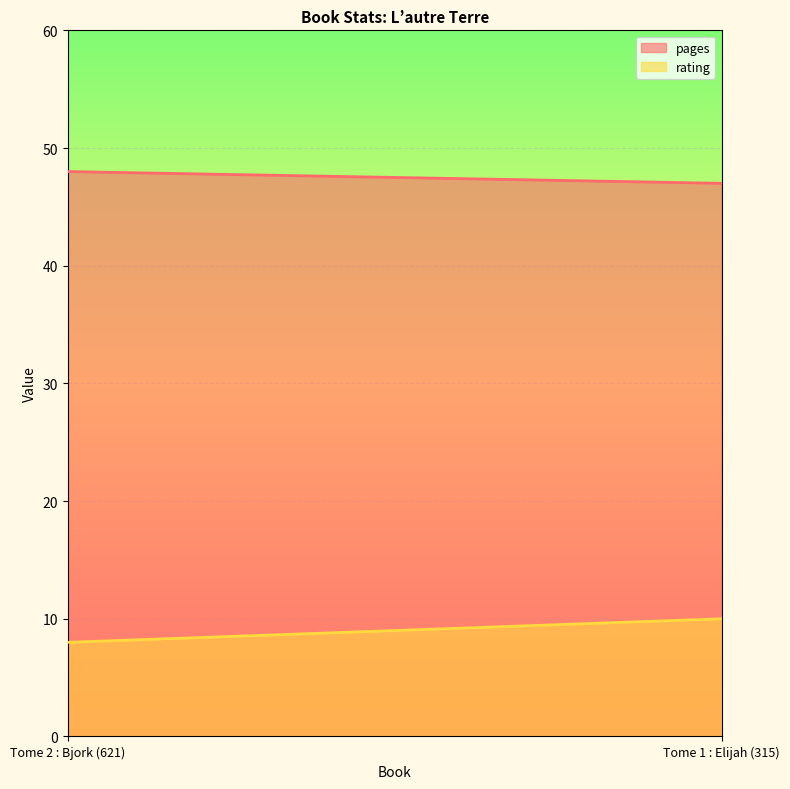

True or false: pages has a value of 47 at Tome 1 : Elijah (315).

True